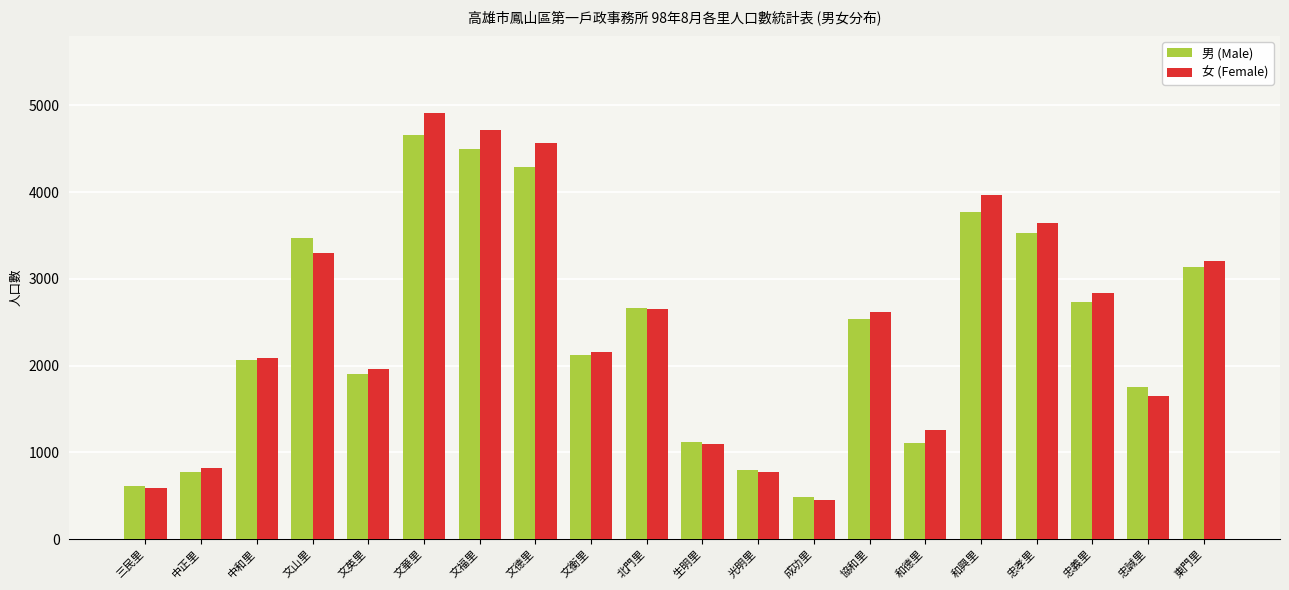

What is the difference between the second highest and second lowest values in the 男 (Male) series?

3886